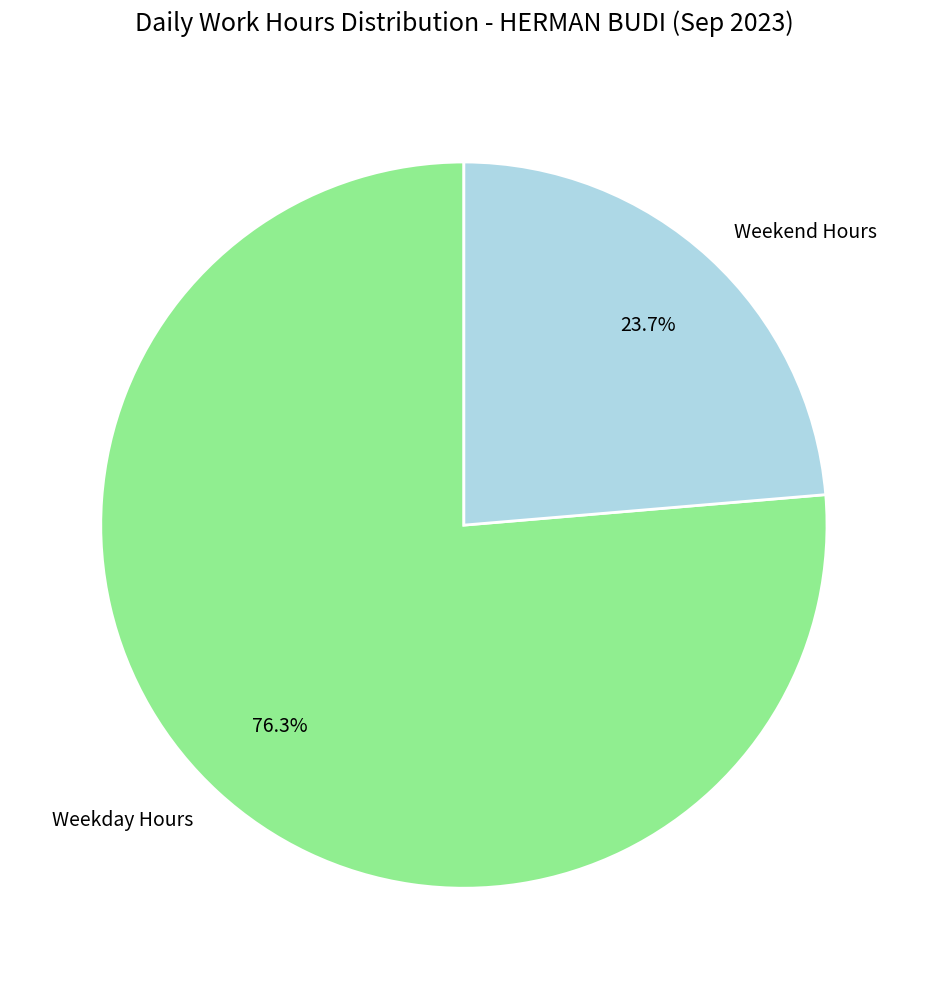

What is the ratio of the value at Weekday Hours to the value at Weekend Hours?

3.2